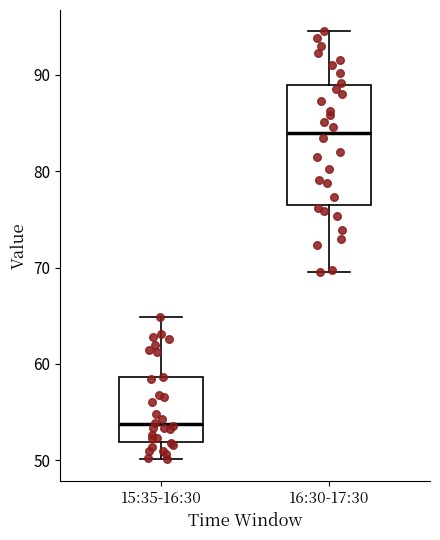

Reading left to right, transcribe this box plot: for each box, give where its median line is, the range the box spans, and where its two whiskers end, as read against the y-axis. The values are not printed on the chart, so give them approximately, as read against the axis.

15:35-16:30: median 54, box 52 to 59, whiskers 50 to 65
16:30-17:30: median 84, box 76 to 89, whiskers 70 to 95